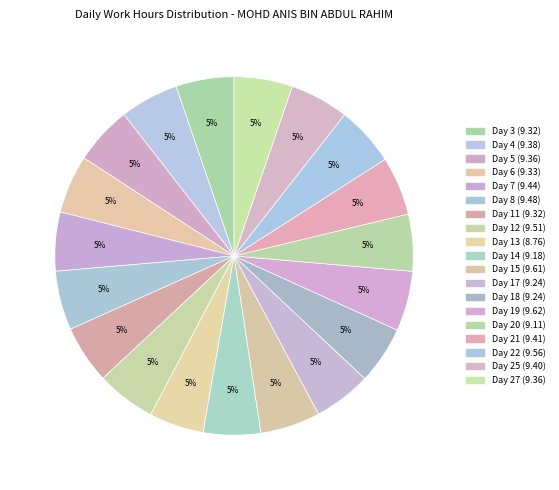

To the nearest percent, what is the combined percentage of Day 25 and Day 21?

11%